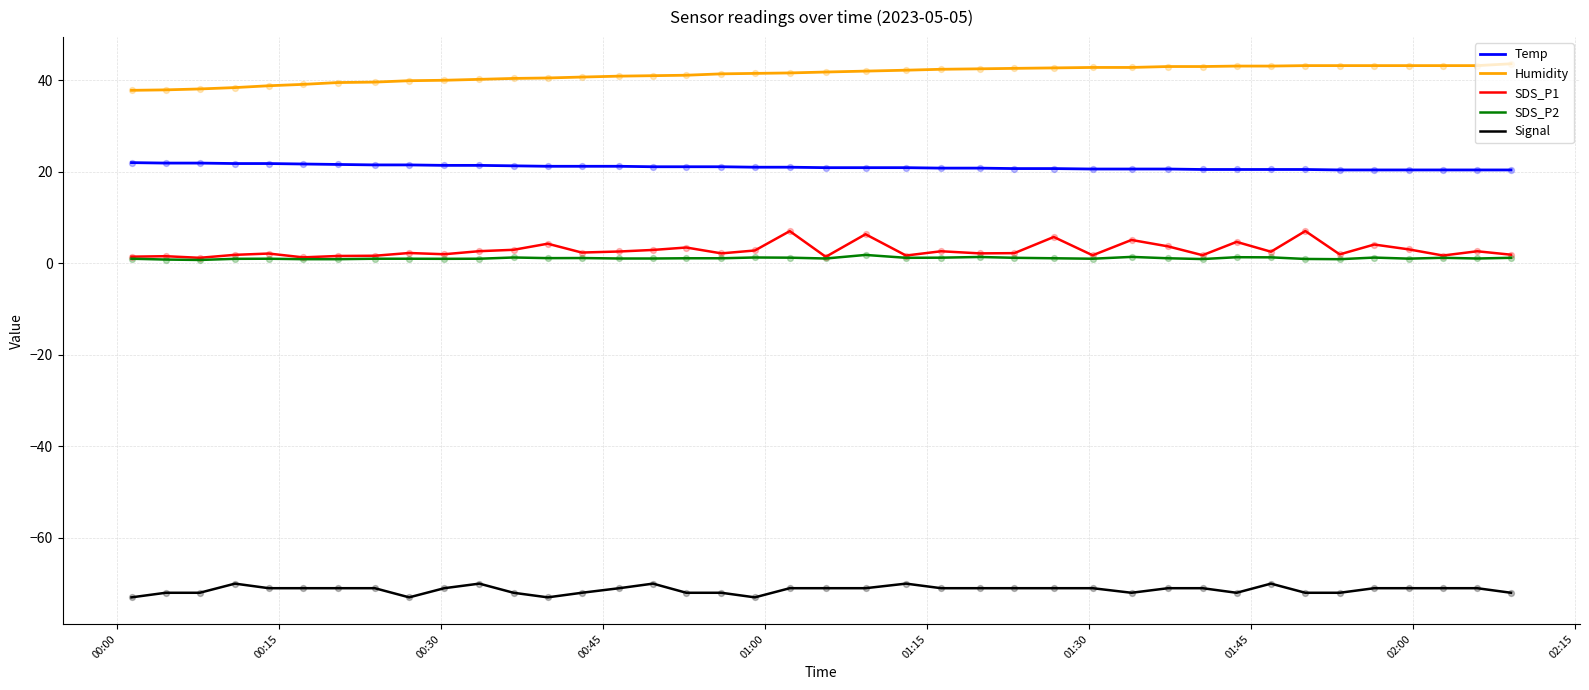

Which series has the largest total across all categories?

Humidity